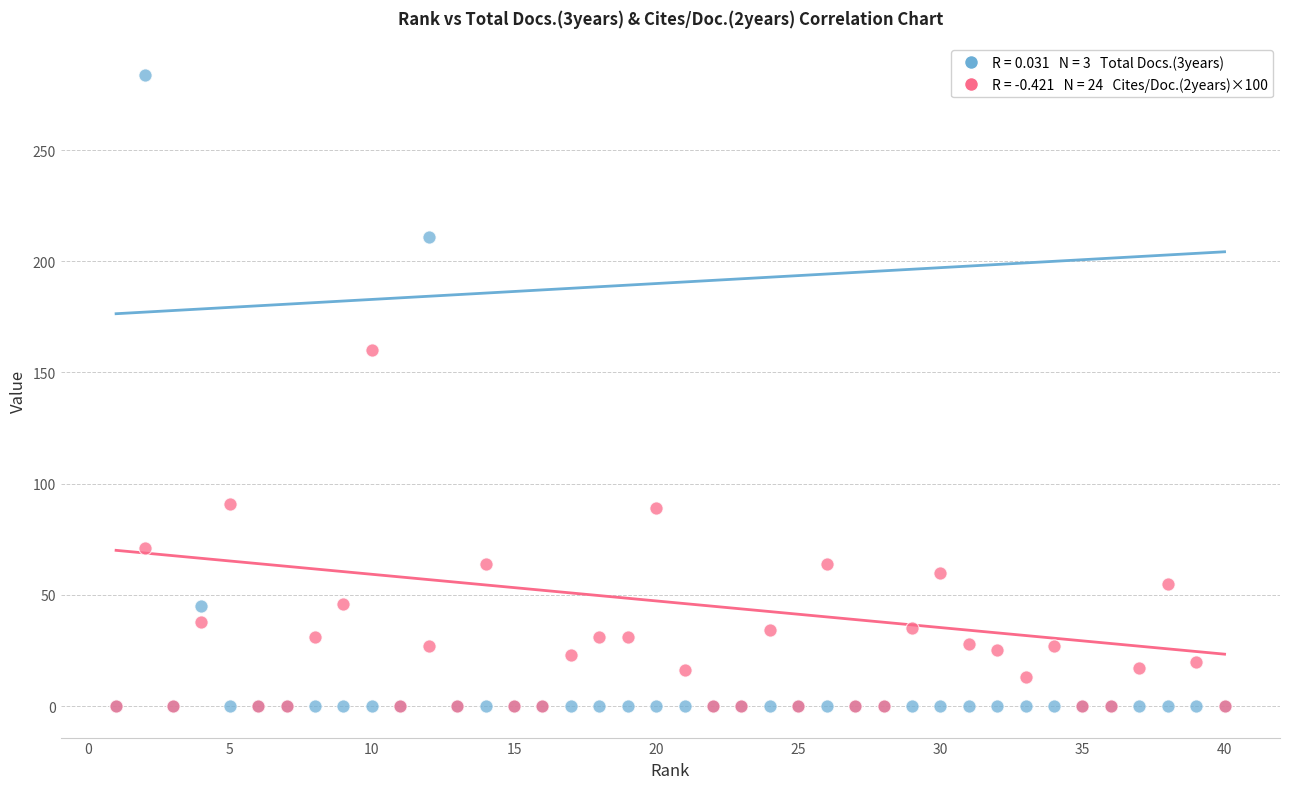

Across all series, what Y value is closest to 142?

160.0